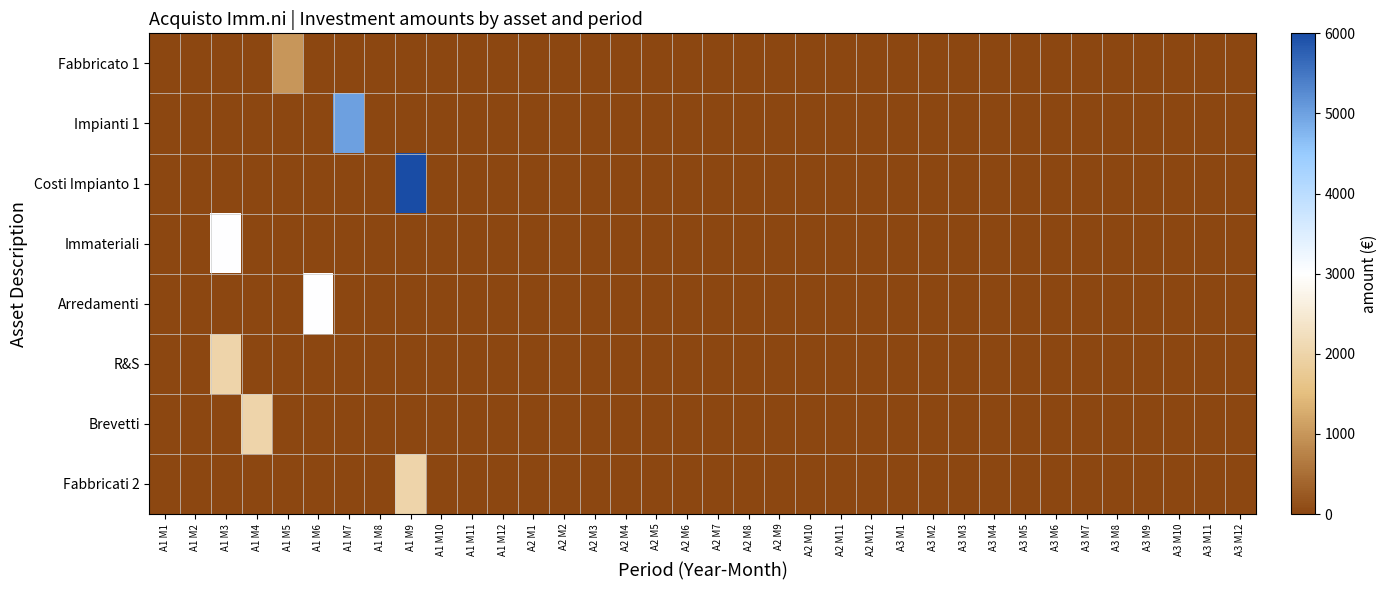

Which series has the widest spread of values?

Costi Impianto 1